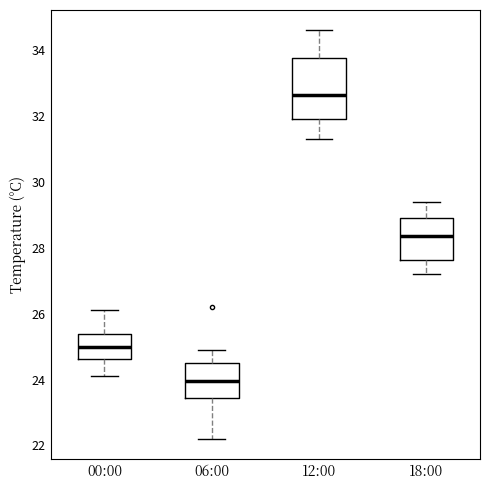

Comparing the boxes themselves (not the whiskers), which one is the tallest?

12:00